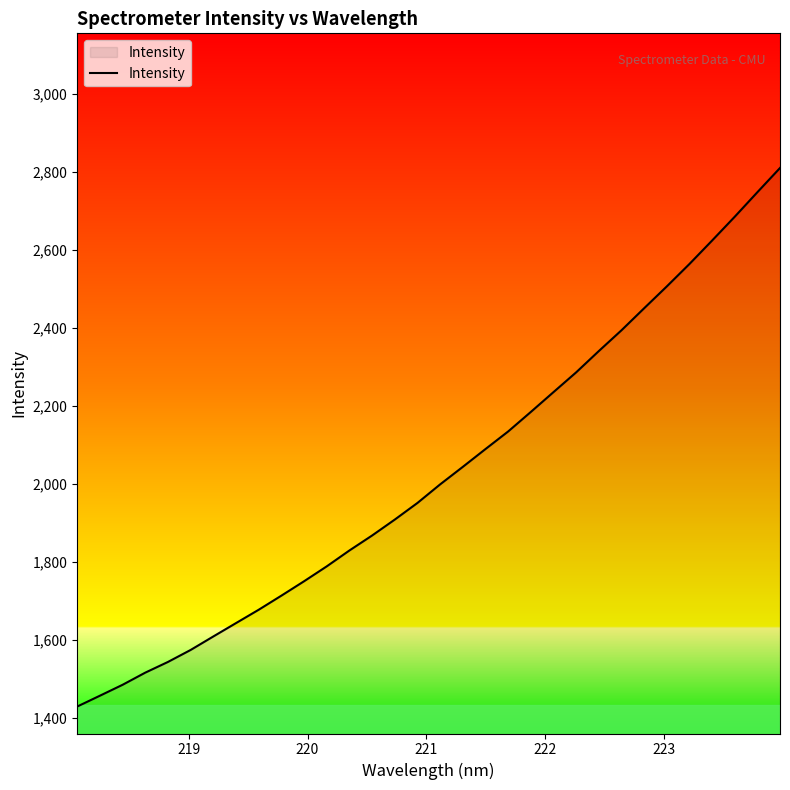

What is the smallest value displayed?

1430.0